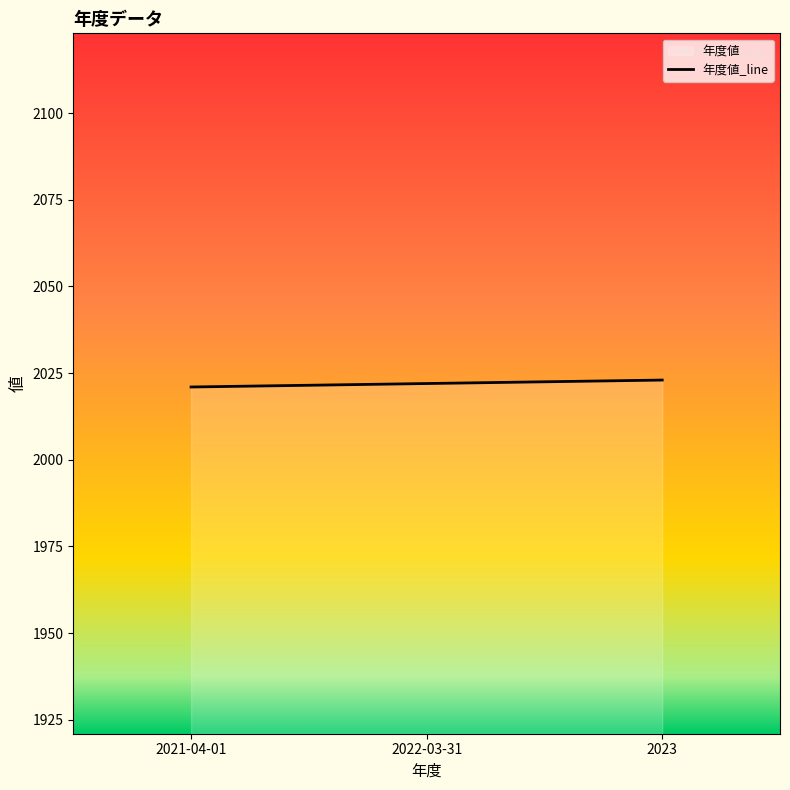

What is the value of the 3rd point from the left?

2023